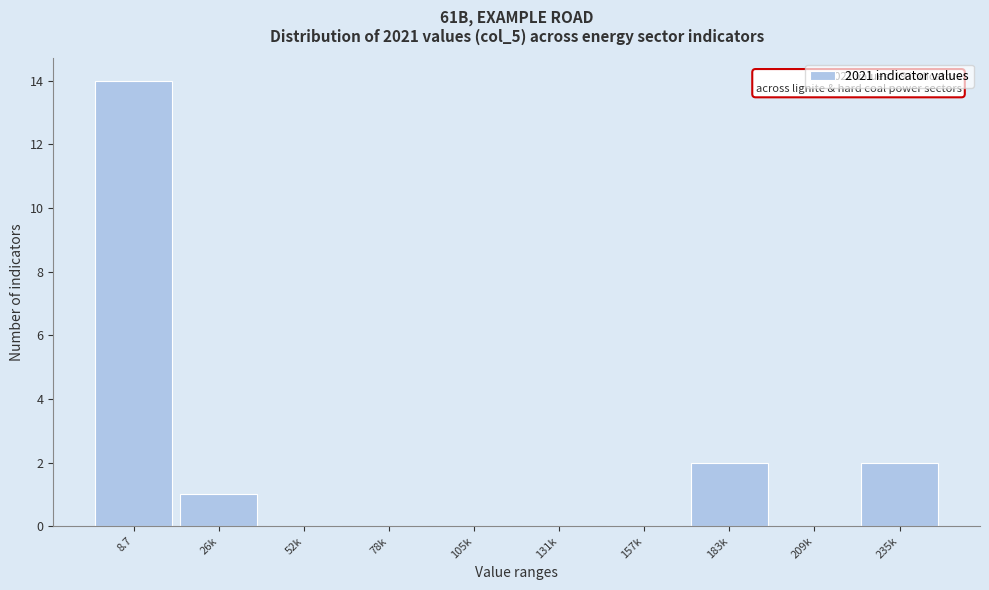

Reading right to left, extract all data points from this chart.

235k=2	209k=0	183k=2	157k=0	131k=0	105k=0	78k=0	52k=0	26k=1	8.7=14